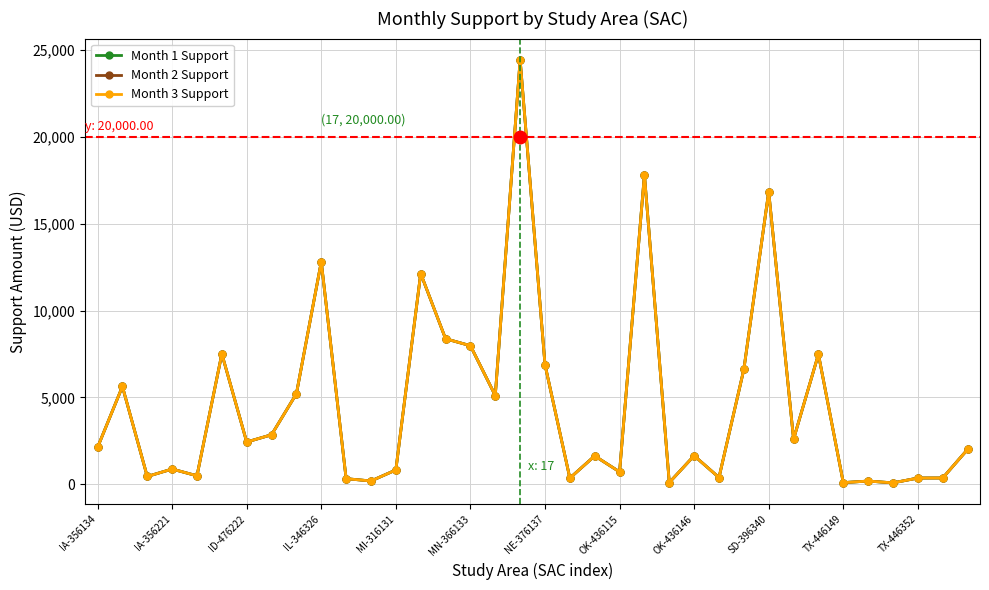

What is the value of the Month 2 Support point at the 30th from the left?

7480.6